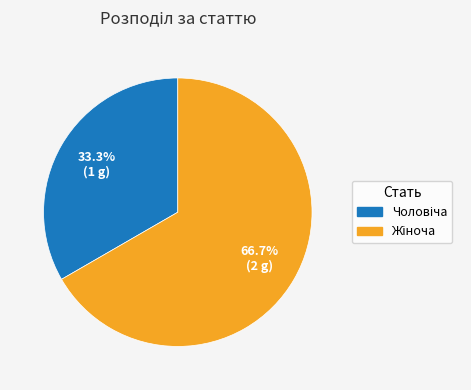

Is there a majority slice in this chart?

Yes